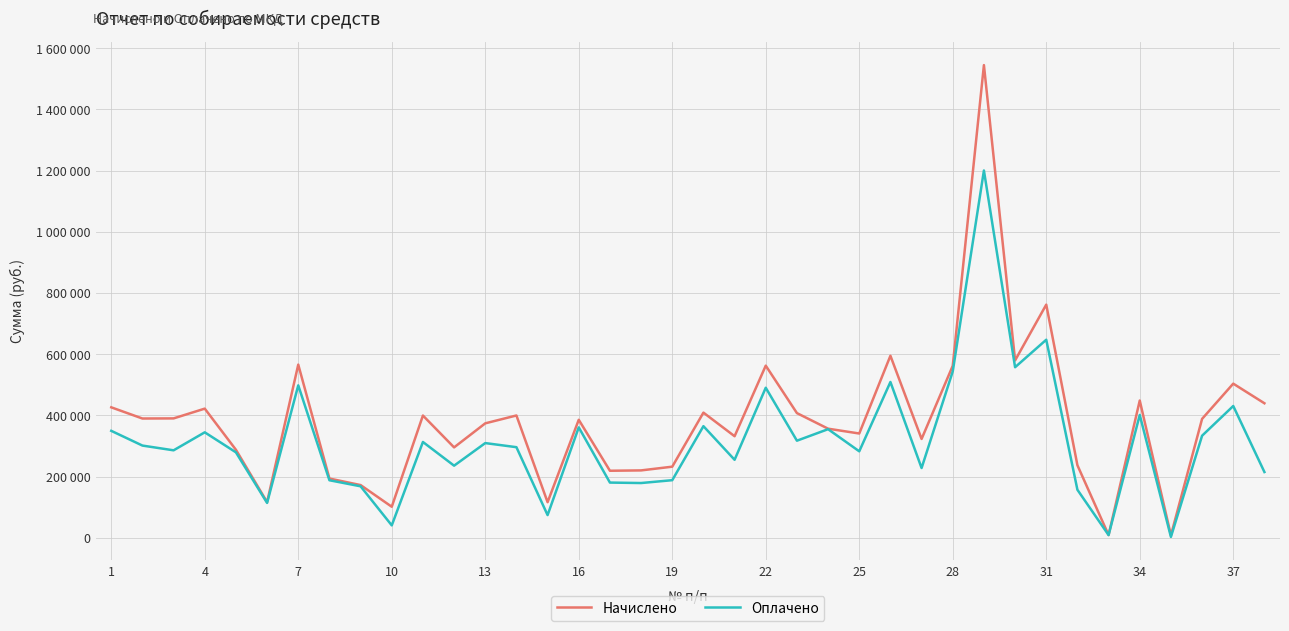

Is this an area chart (filled region under the line)?

No